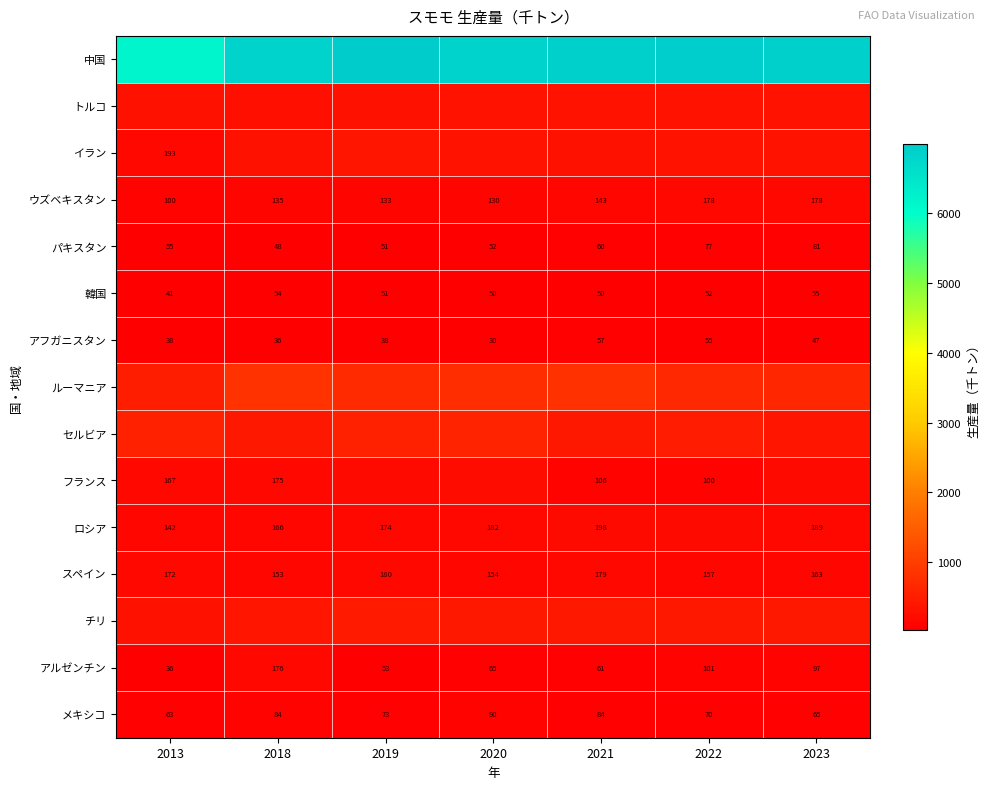

What is the approximate value of アフガニスタン at 2022?

55.3